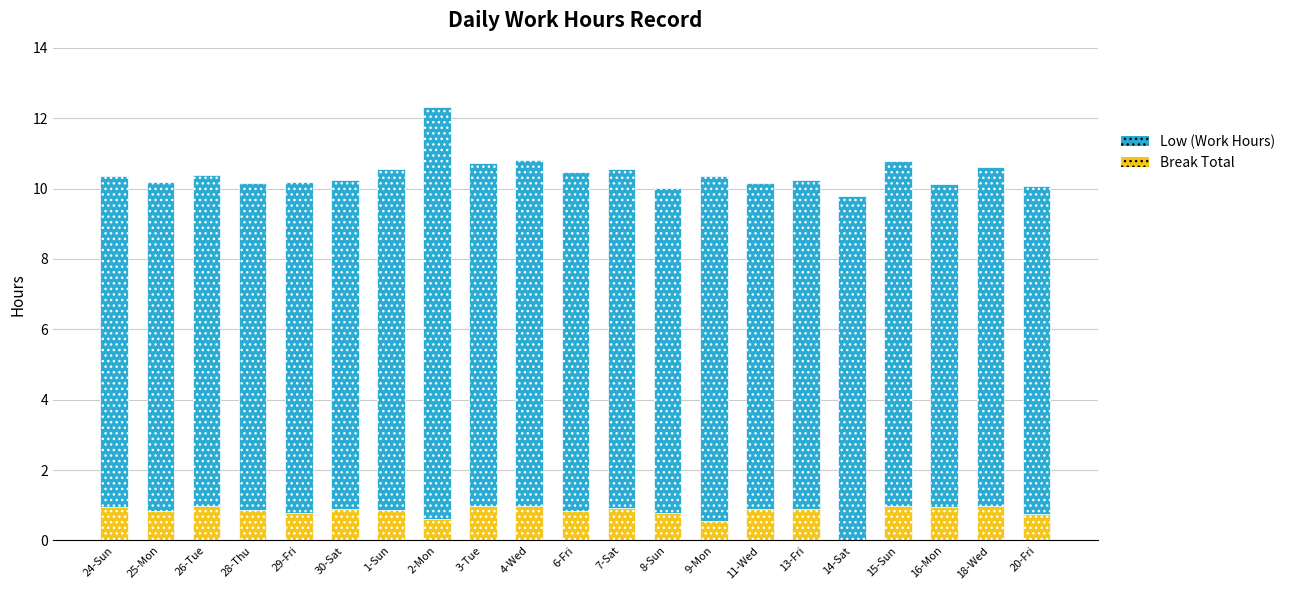

The Break Total series shows 0.8 at 25-Mon. True or false?

True